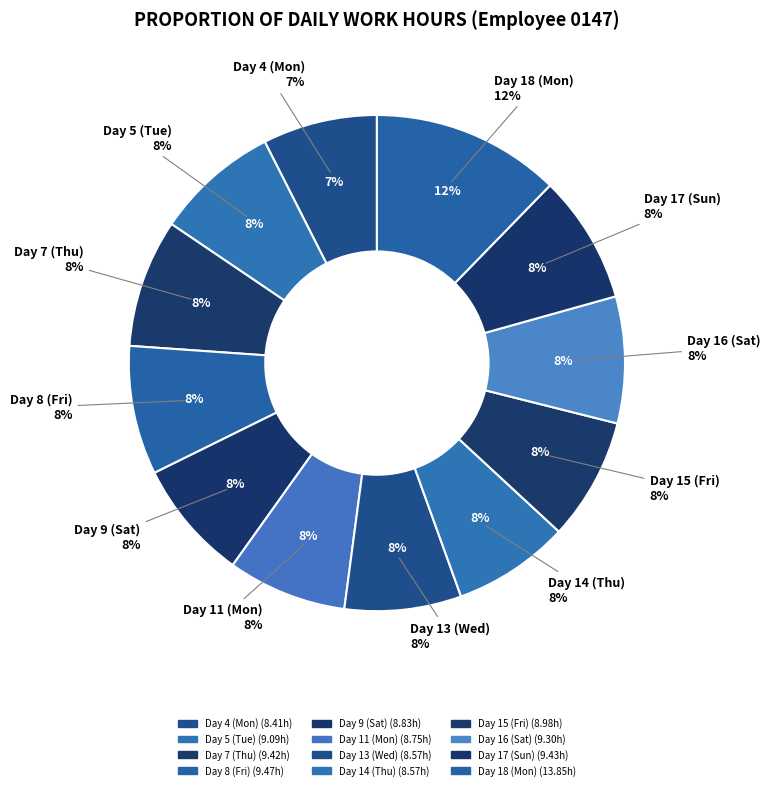

Which has a higher value, Day 17 (Sun) or Day 15 (Fri)?

Day 17 (Sun)